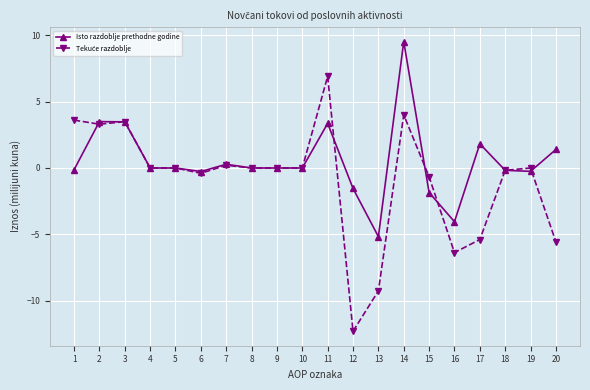

True or false: Isto razdoblje prethodne godine has more than 2 points higher than both neighbors.

True